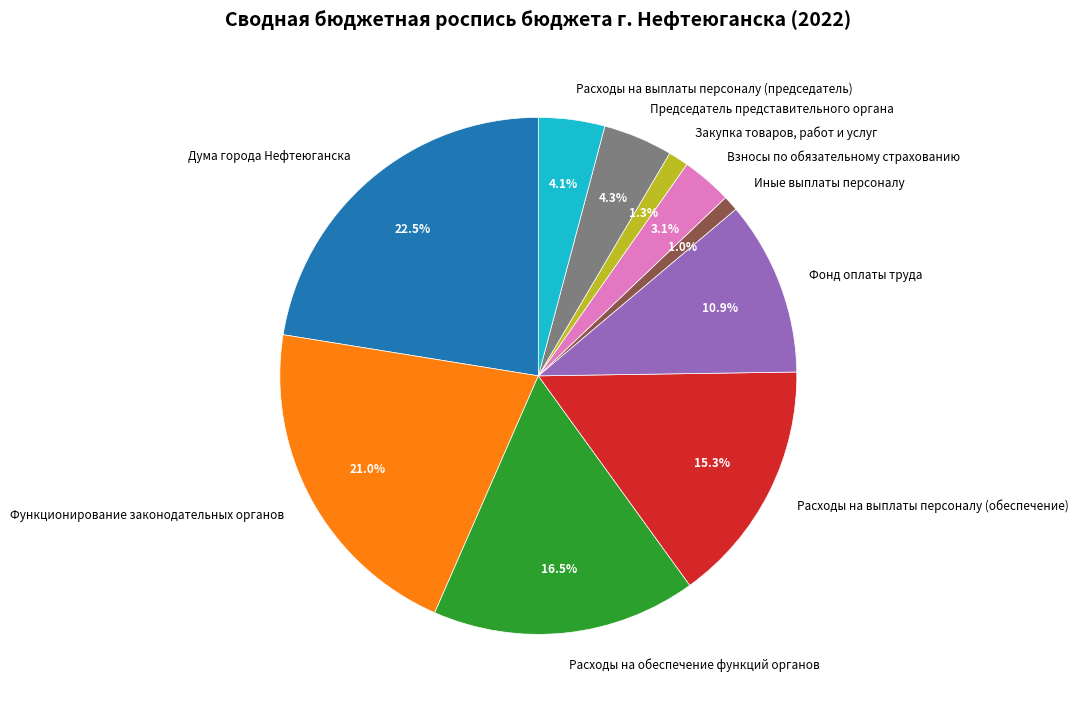

Rank the categories by value from lowest to highest.

Иные выплаты персоналу, Закупка товаров, работ и услуг, Взносы по обязательному страхованию, Расходы на выплаты персоналу (председатель), Председатель представительного органа, Фонд оплаты труда, Расходы на выплаты персоналу (обеспечение), Расходы на обеспечение функций органов, Функционирование законодательных органов, Дума города Нефтеюганска